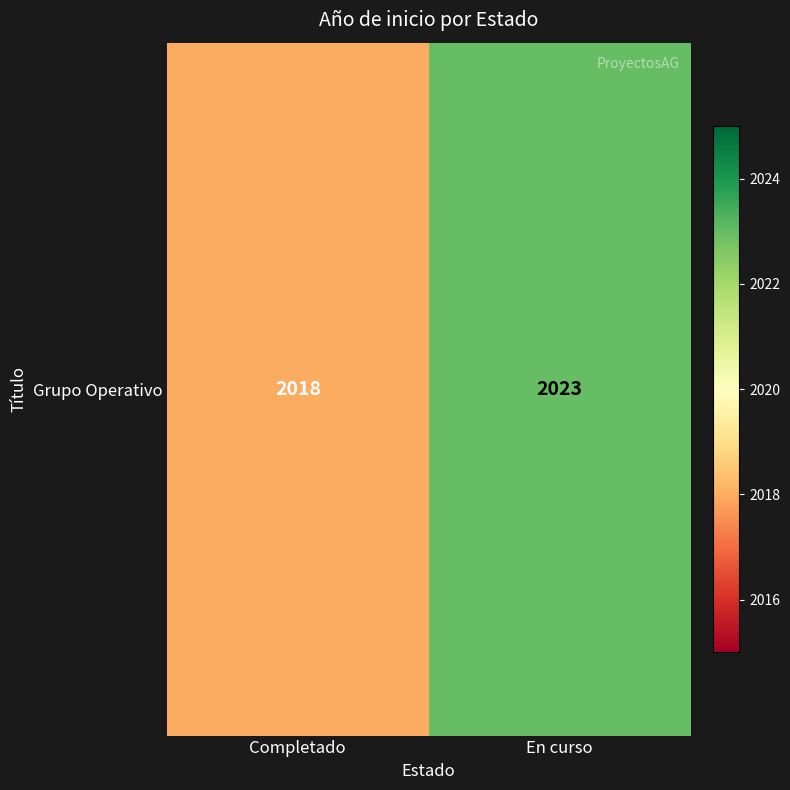

Reading right to left, extract all data points from this chart.

2023	2018